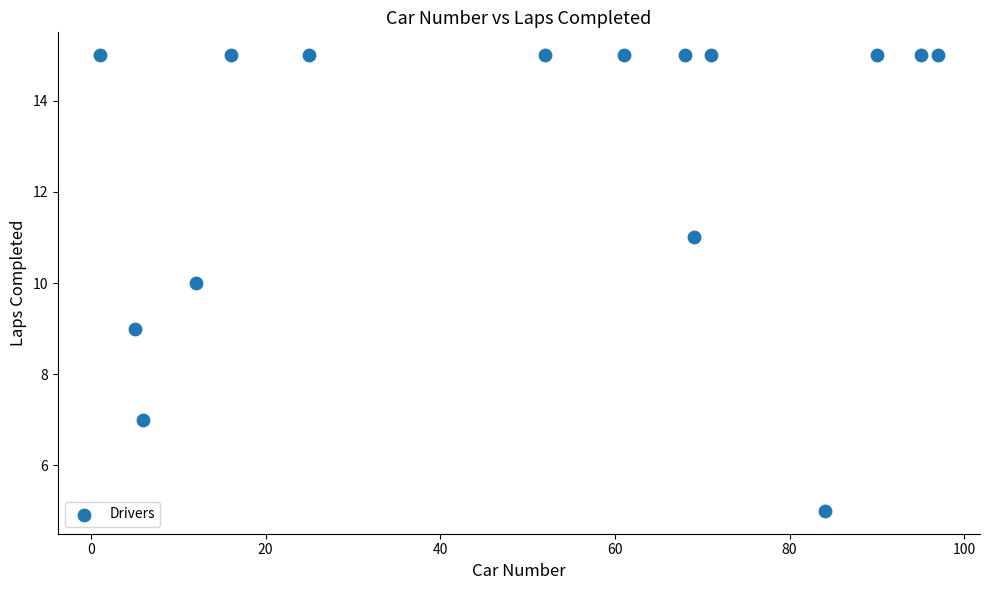

What is the range of Y values (max minus min)?

10